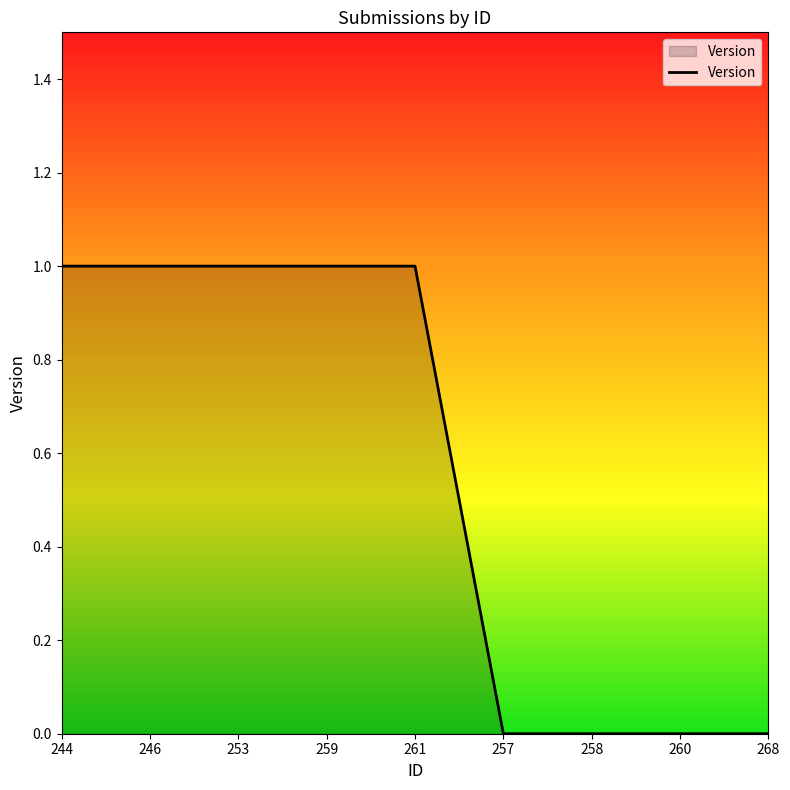

What is the ratio of the value at 244 to the value at 253?

1.0